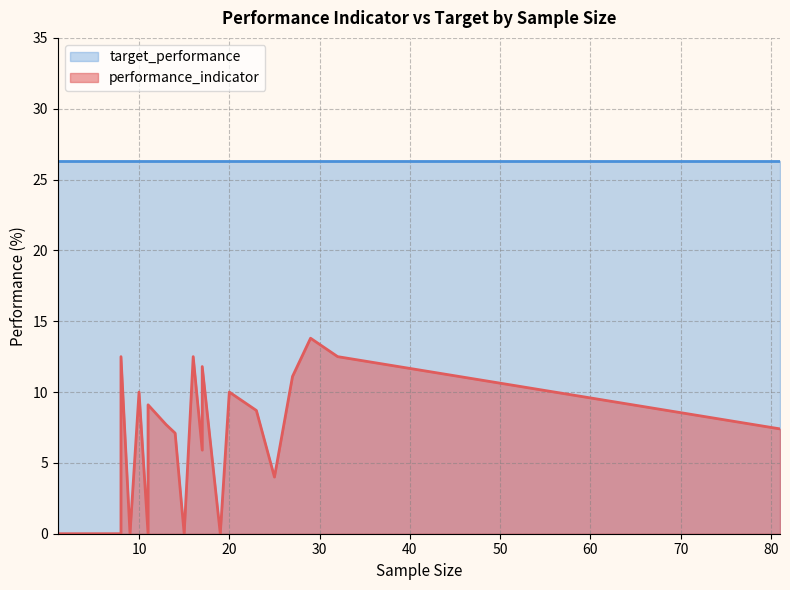

True or false: performance_indicator has a value of 0.0 at 0.

True